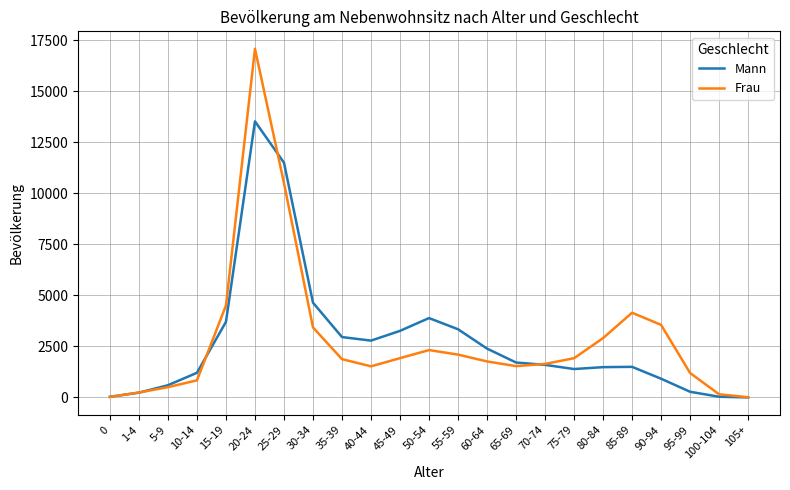

Where is Mann nearest to the value 6766?

30-34